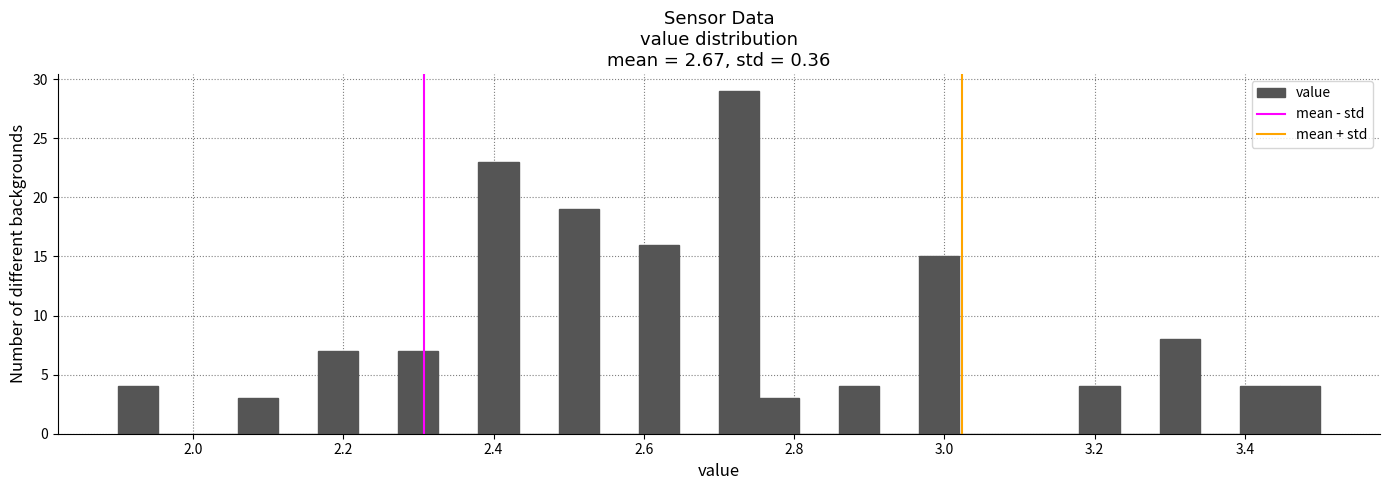

Read against the x-axis, roughly where is the centre of the tallest bar?

2.72